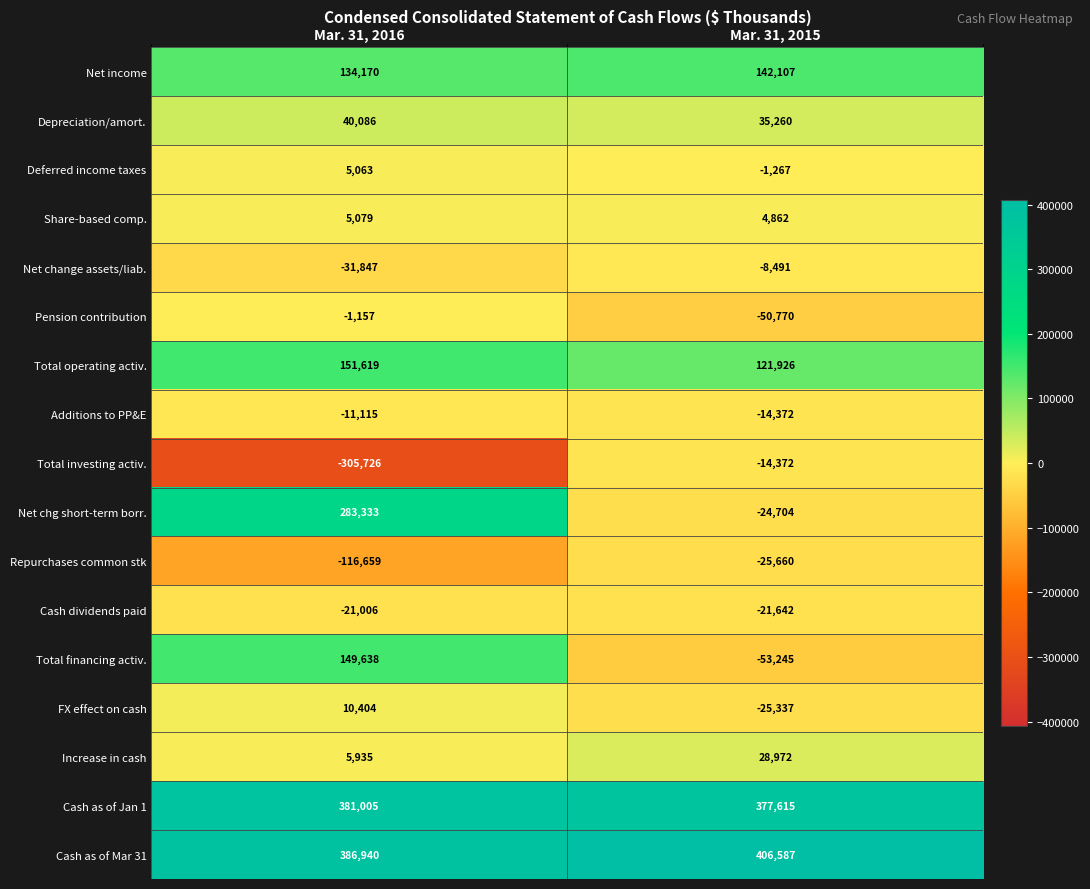

List the series in order of their peak value, lowest first.

Repurchases common stk, Cash dividends paid, Total investing activ., Additions to PP&E, Net change assets/liab., Pension contribution, Deferred income taxes, Share-based comp., FX effect on cash, Increase in cash, Depreciation/amort., Net income, Total financing activ., Total operating activ., Net chg short-term borr., Cash as of Jan 1, Cash as of Mar 31